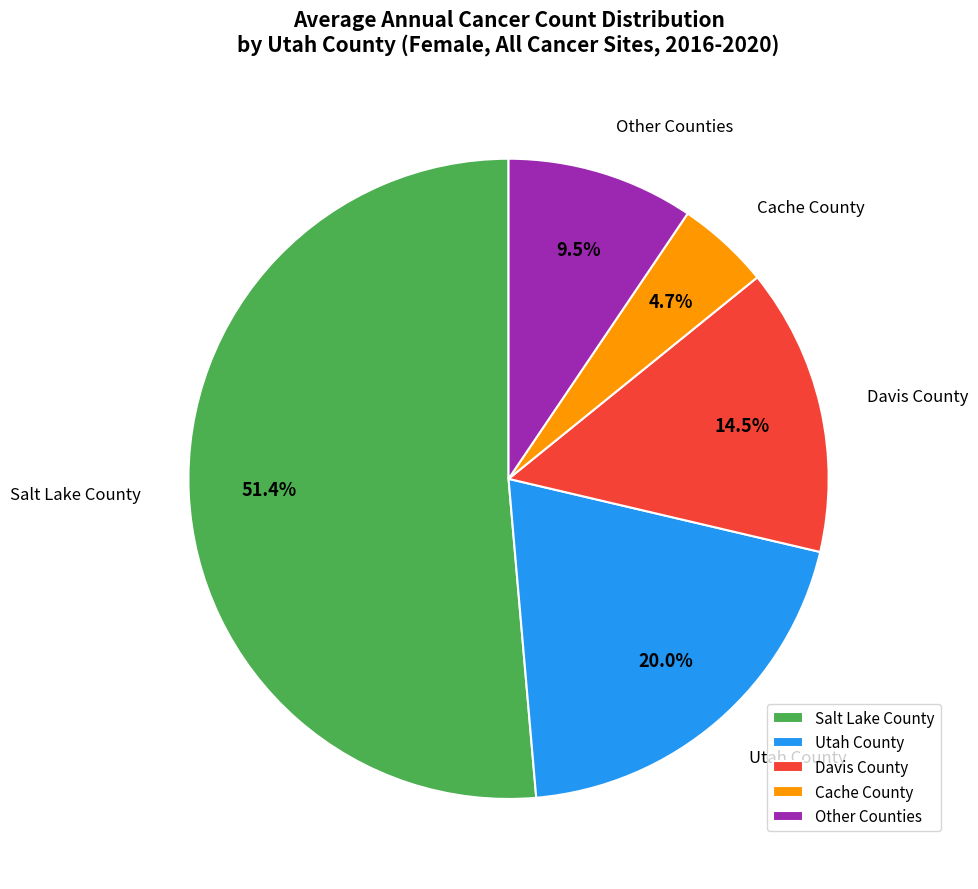

To the nearest percent, what is the average slice percentage?

20%